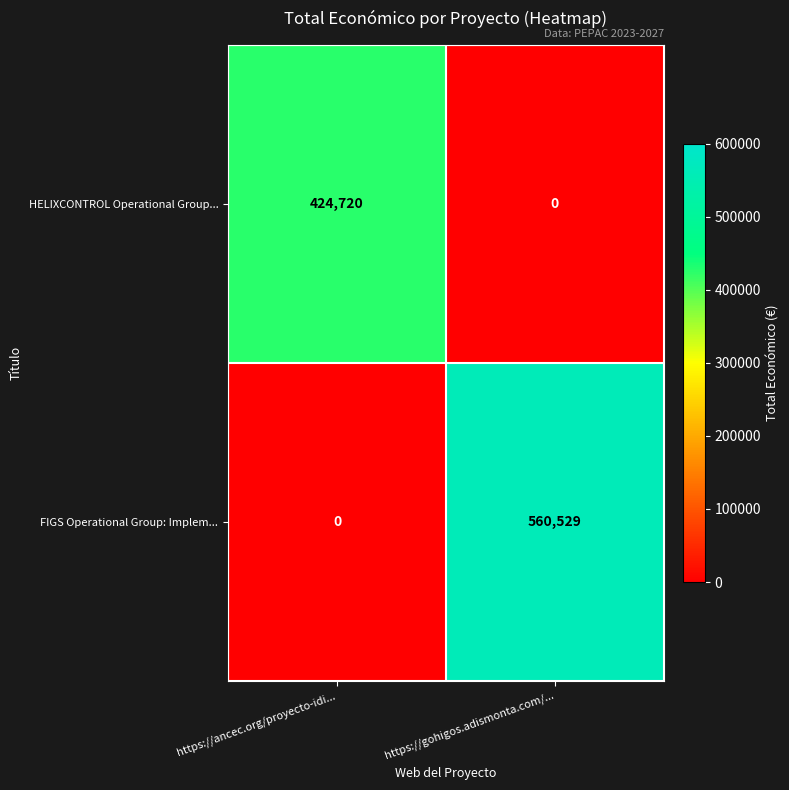

The value of FIGS Operational Group: Implem... at https://ancec.org/proyecto-idi... is -217613. True or false?

False